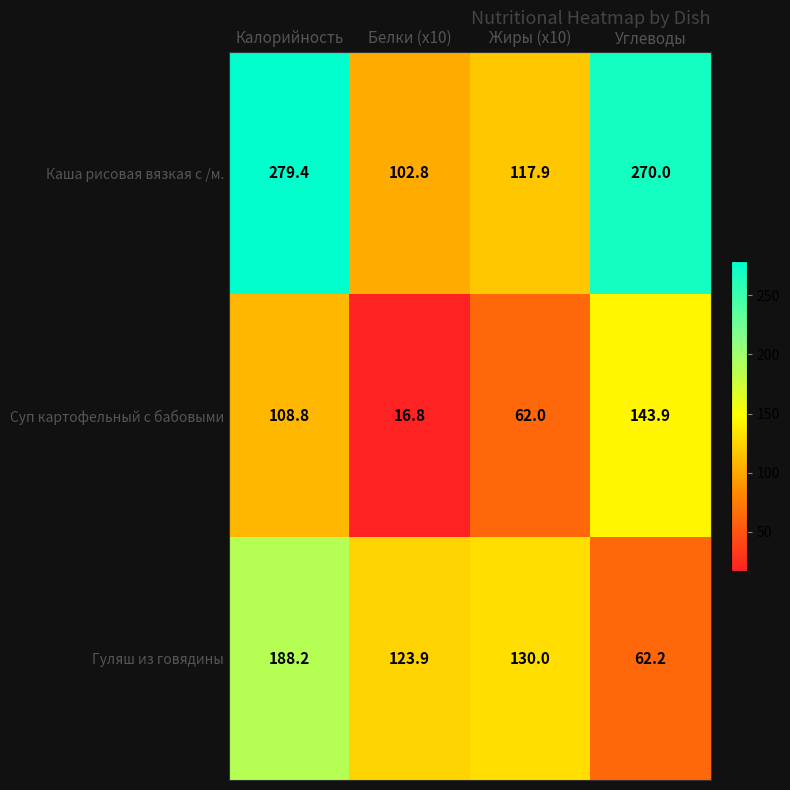

Which category has the lowest value in the Гуляш из говядины series?

Углеводы